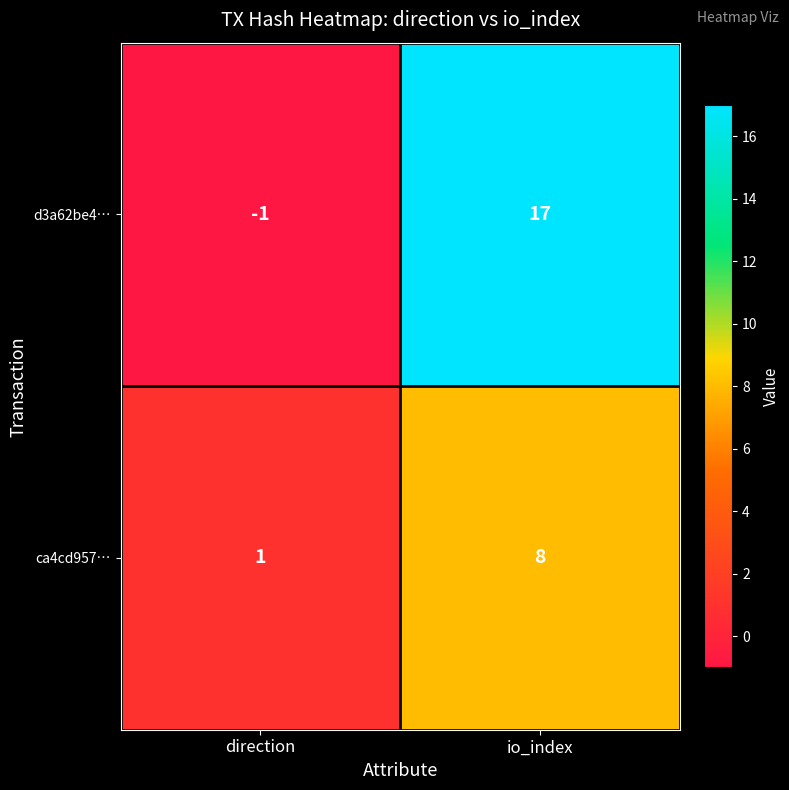

Which category has the lowest value across all series?

direction